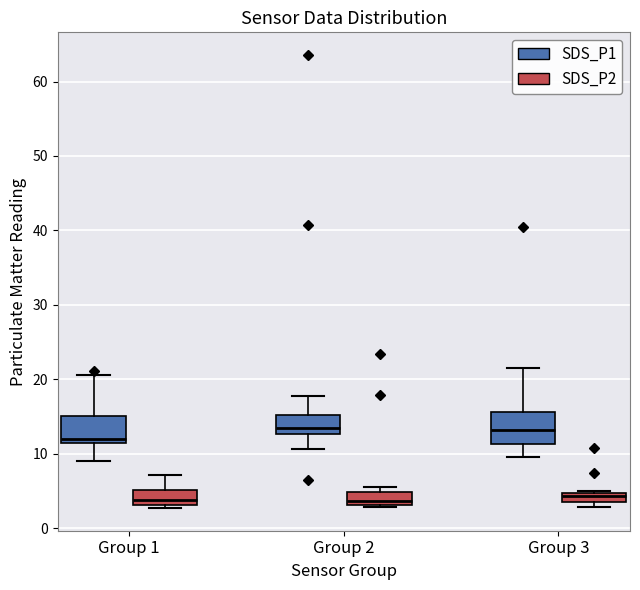

Where does the upper whisker of the box for Group 1 (SDS_P2) end on the y-axis? The values are not printed on the chart, so give them approximately, as read against the axis.

7